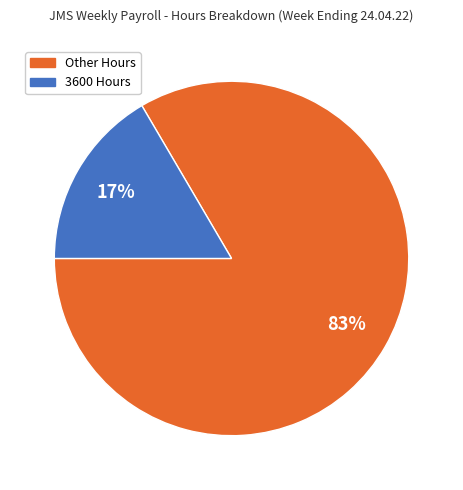

Do 3600 Hours and Other Hours together represent more than half of the pie?

Yes